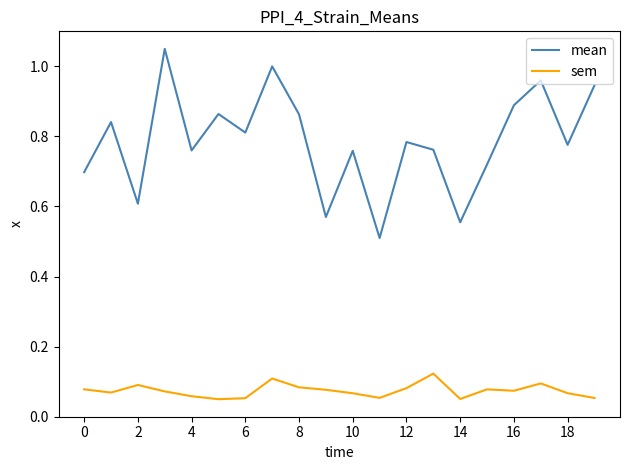

True or false: sem and mean cross at least once.

False